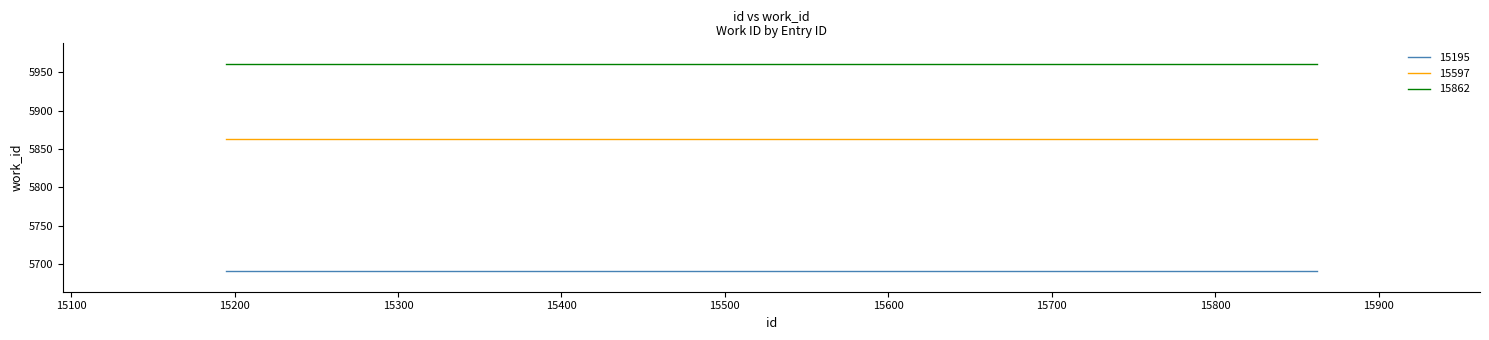

What is the minimum value for 15195?

5691